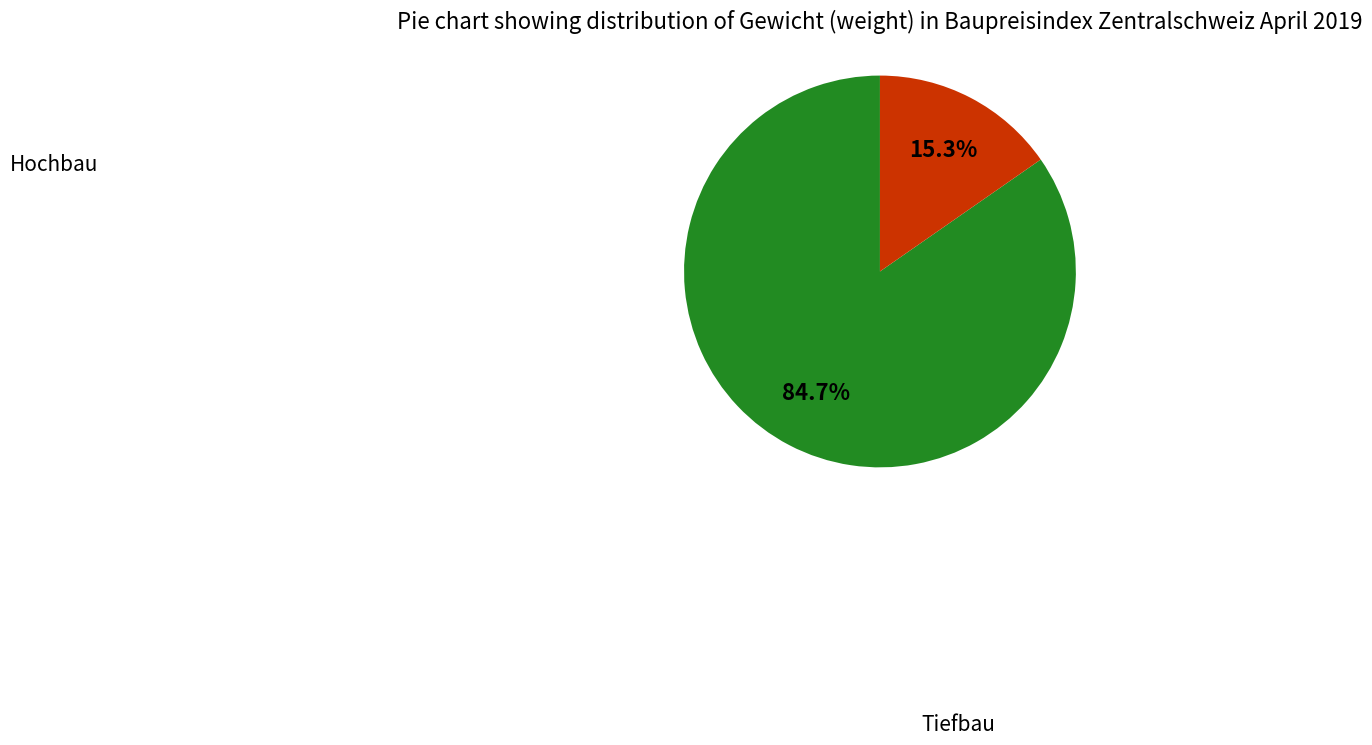

Approximately how many times larger is the value at Hochbau compared to Tiefbau?

5.5